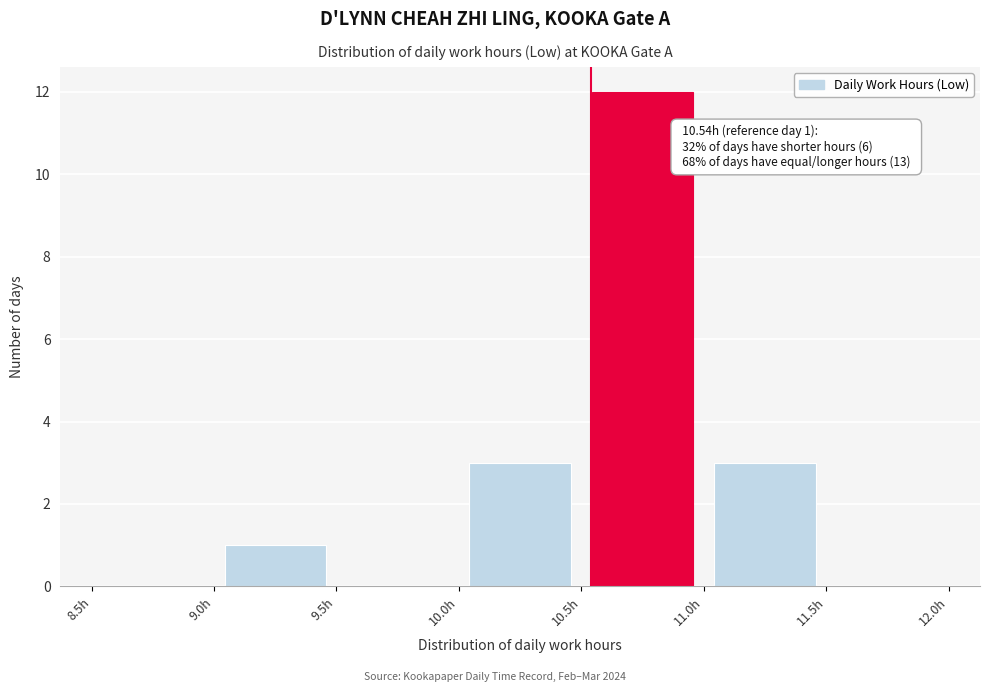

Which range on the x-axis has the tallest bar?

10.5 to 11.0